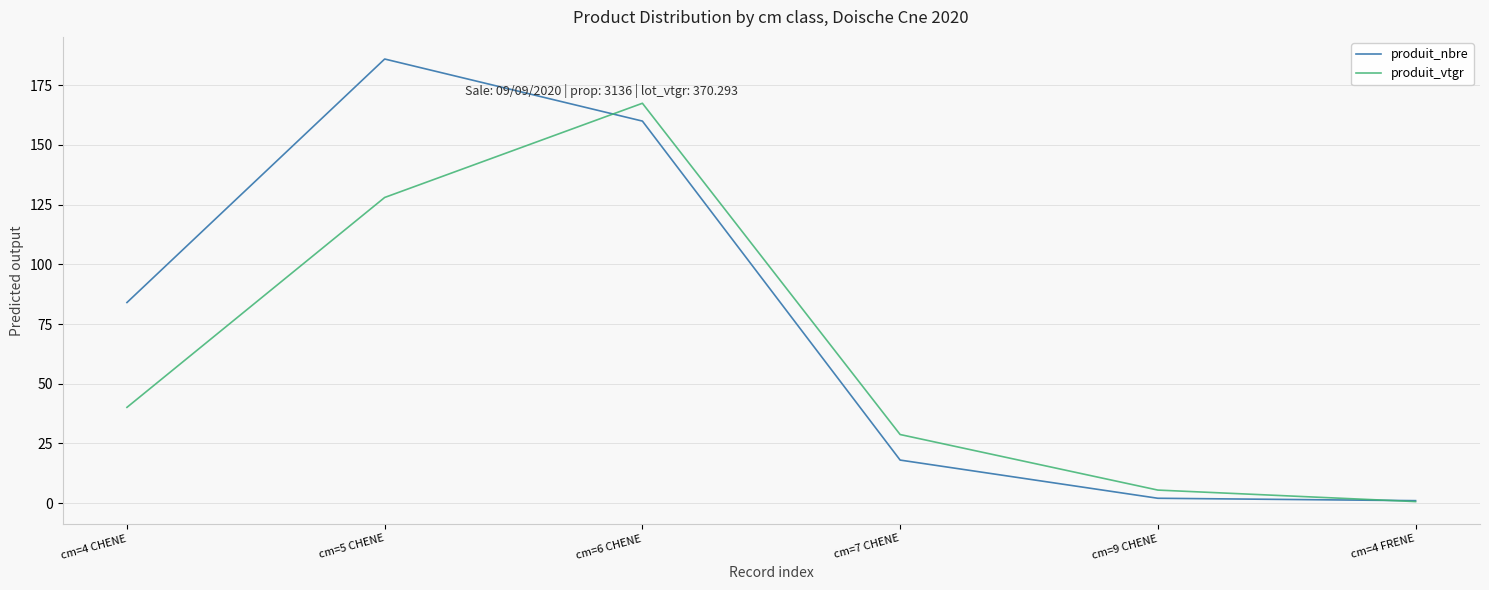

What is the sum of all produit_nbre values?

451.0